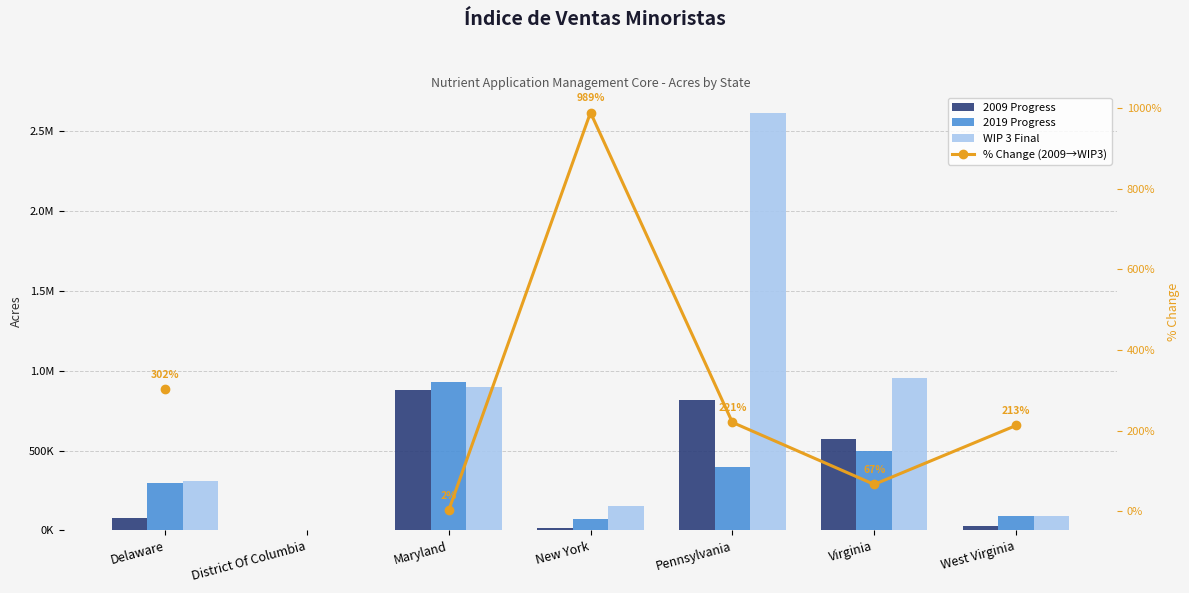

Rank the series by their maximum value, from highest to lowest.

WIP 3 Final, 2019 Progress, 2009 Progress, % Change (2009→WIP3)